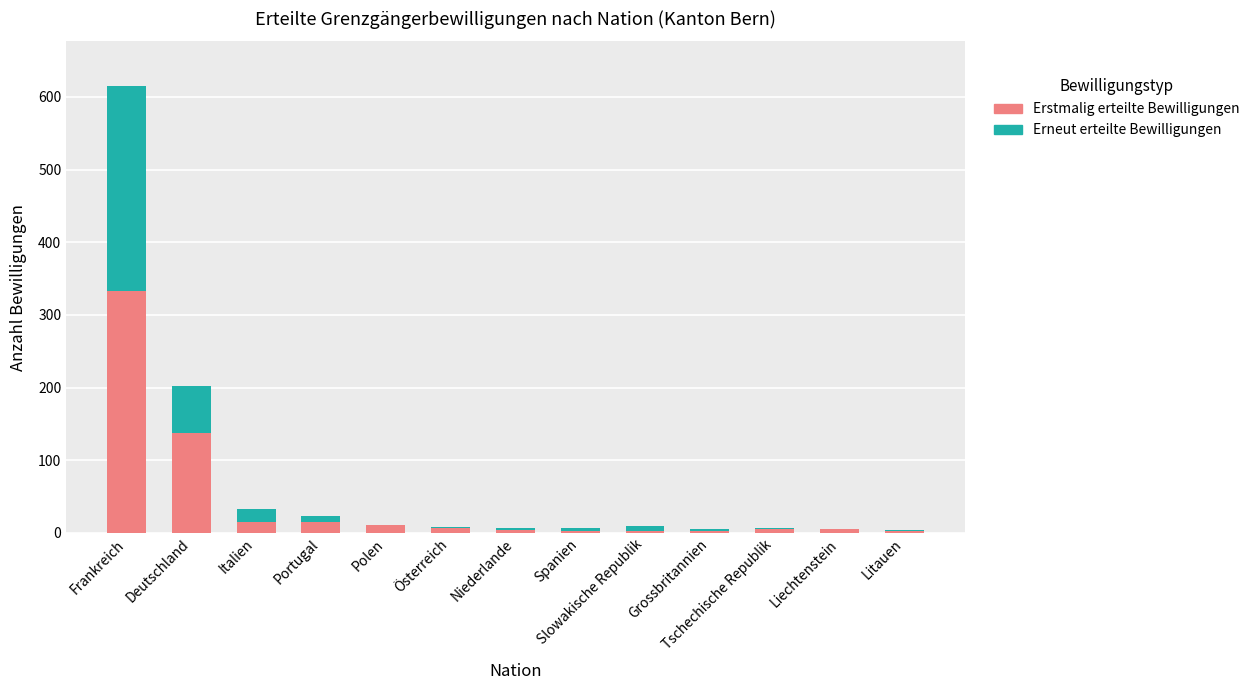

Count the number of categories in the chart.

13